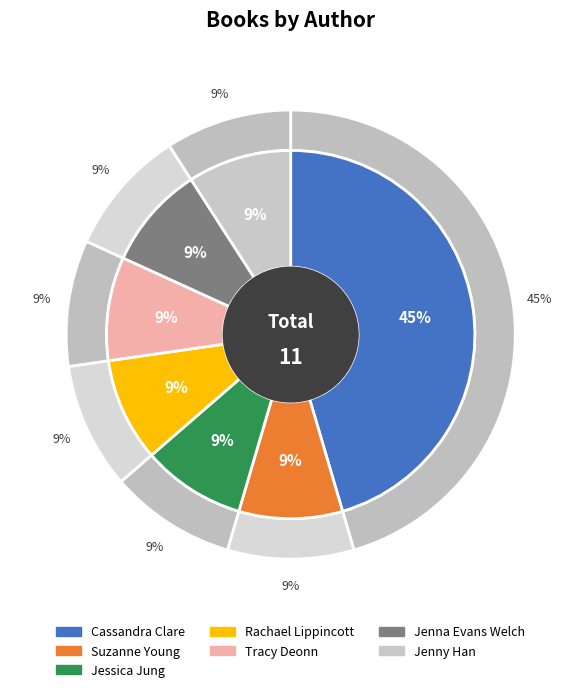

What is the change in value from Cassandra Clare to Jenna Evans Welch?

-4